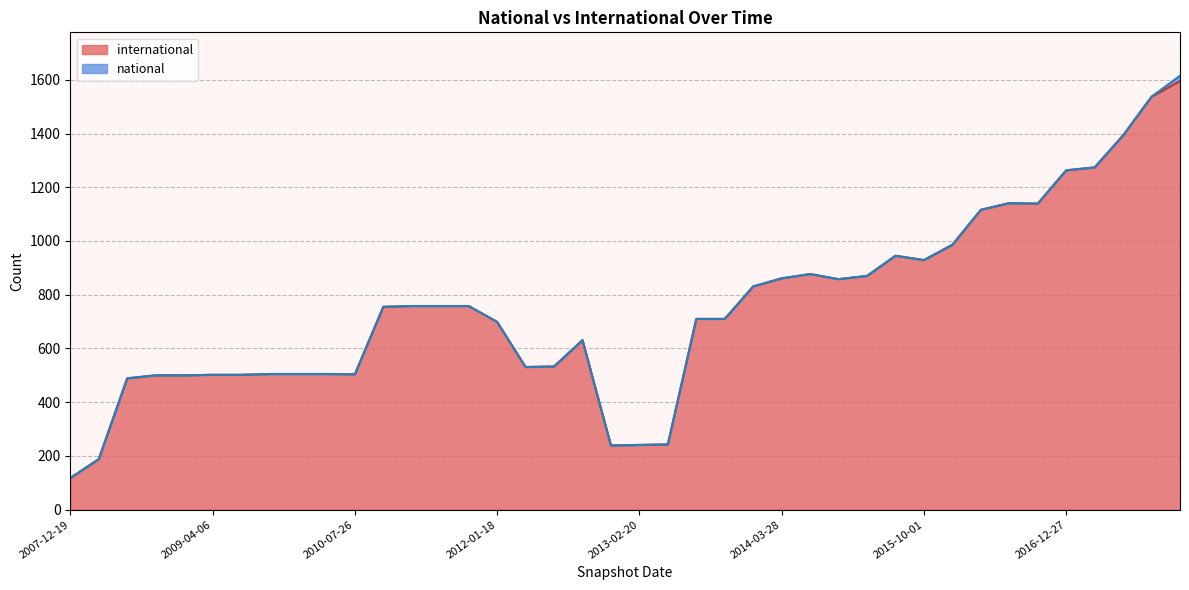

Which label corresponds to the largest value in the chart?

2017-12-22